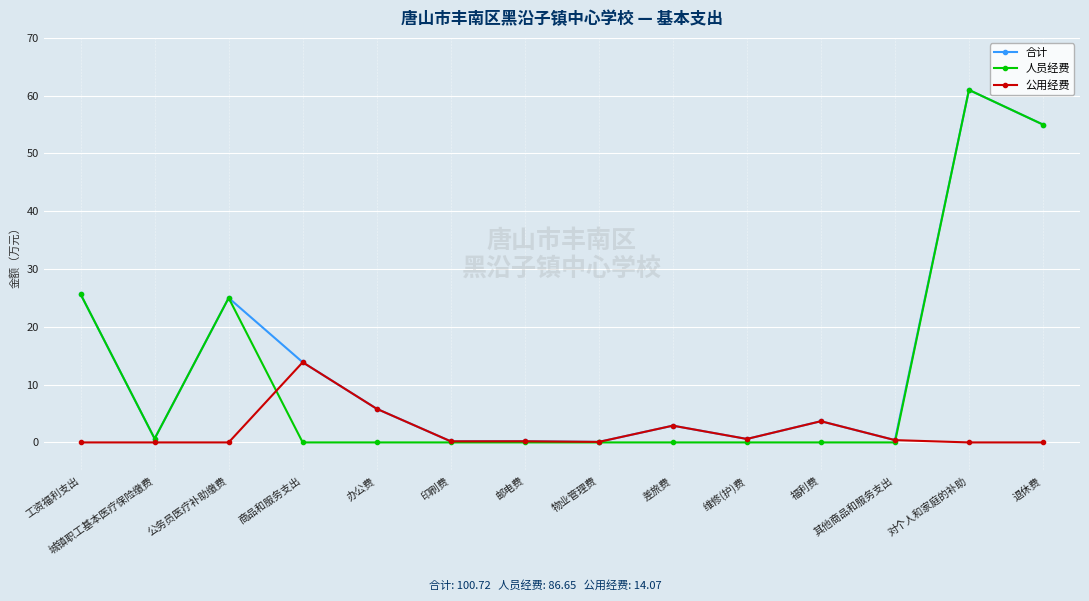

What position from the left is 物业管理费?

8